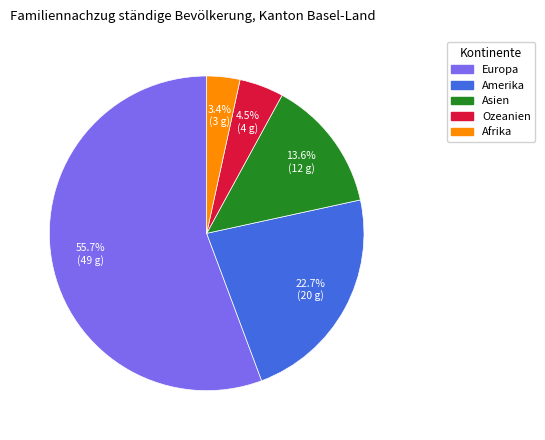

Is there a majority slice in this chart?

Yes